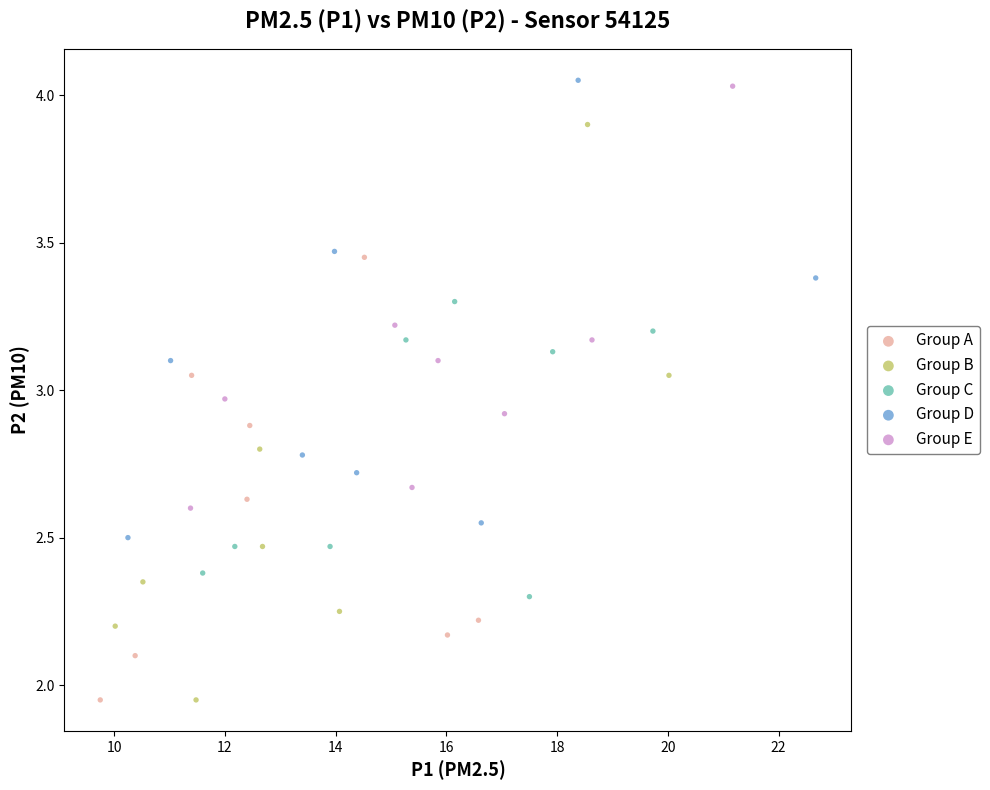

Which series has the largest Y range (max minus min)?

Group B